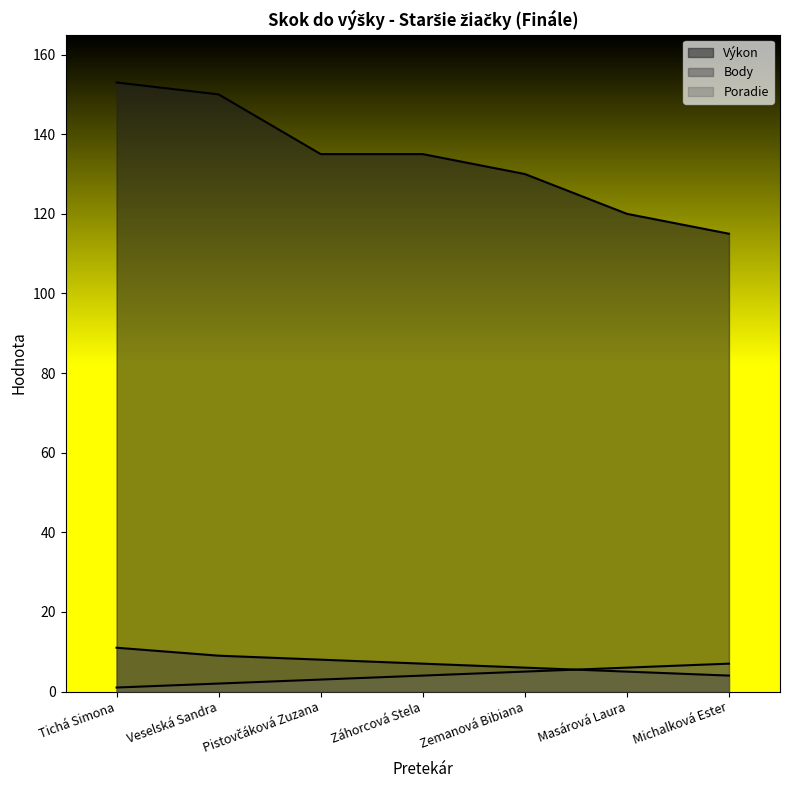

How many data points in Výkon are above 135?

2